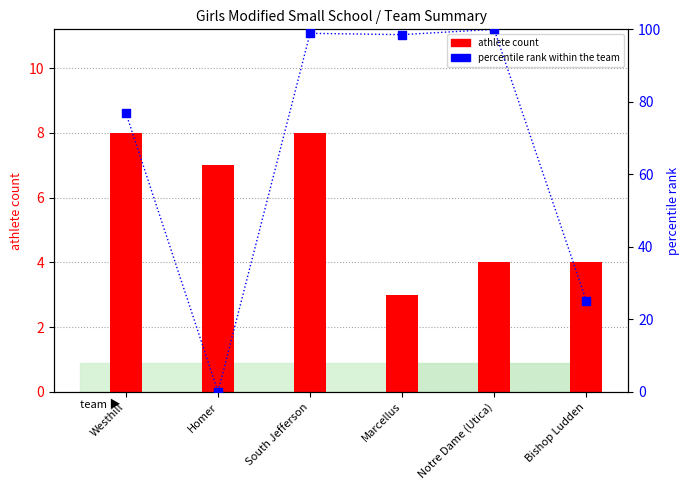

Which series has the widest spread of Y values?

percentile rank within the team